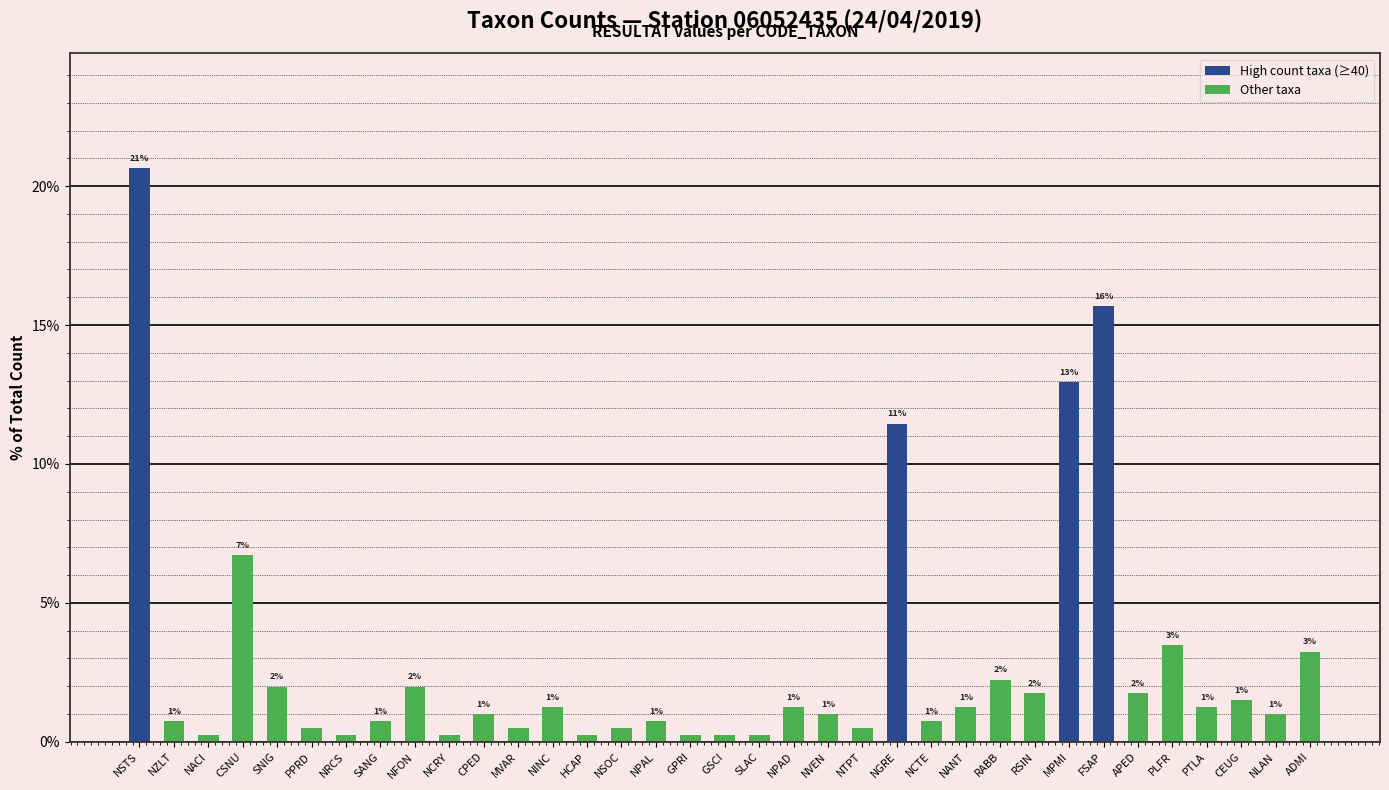

Between NINC and NACI, which is larger?

NINC